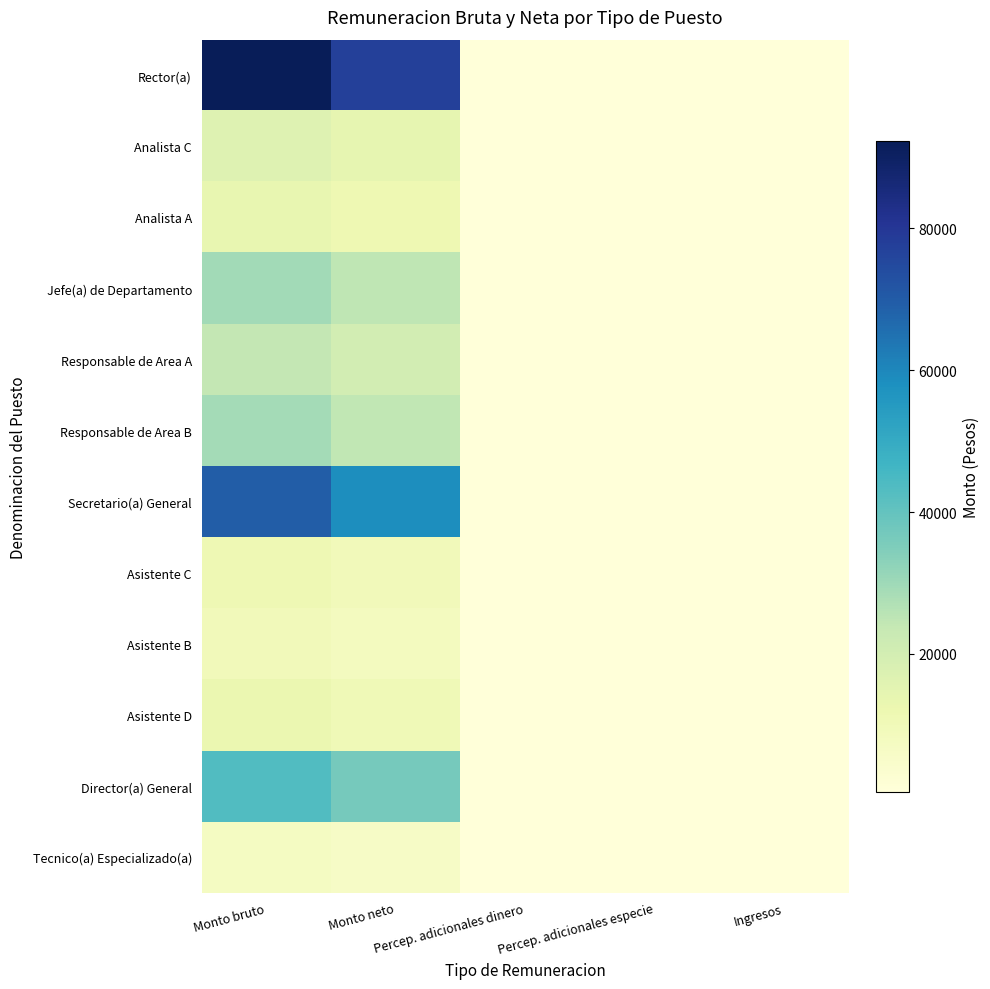

Which label corresponds to the smallest value in the chart?

Percep. adicionales dinero